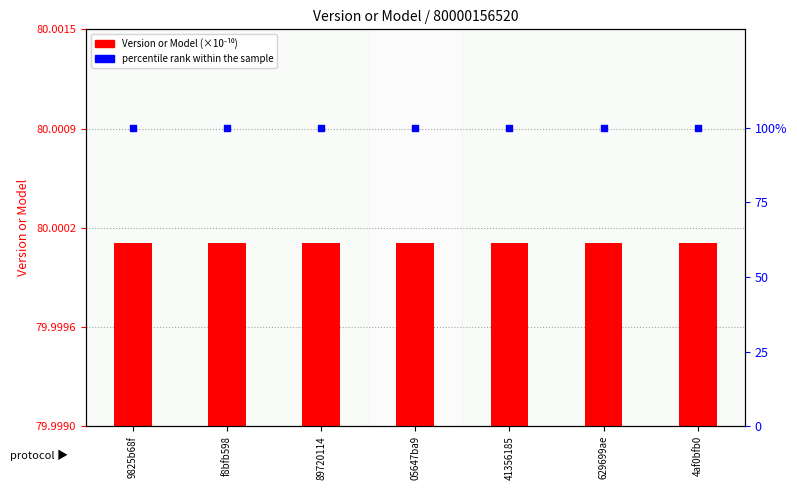

At how many categories does at least one series exceed 70361092078?

7